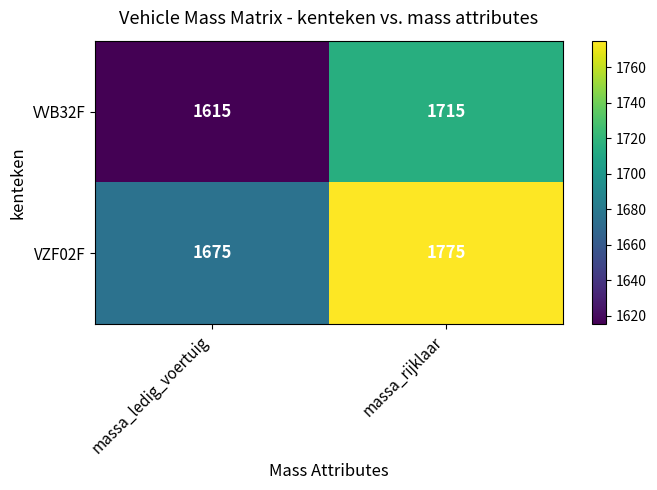

At massa_ledig_voertuig, list the series in order from smallest to largest.

VVB32F, VZF02F